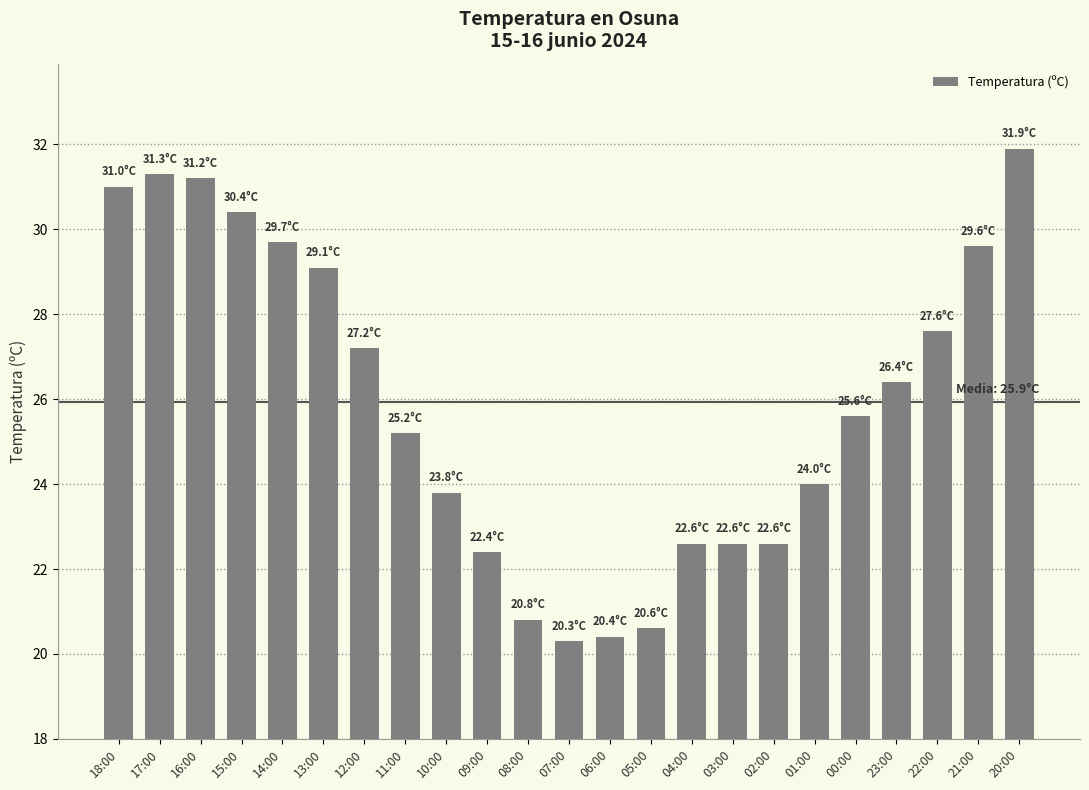

Is it true that the value at 16:00 is 50.9?

False